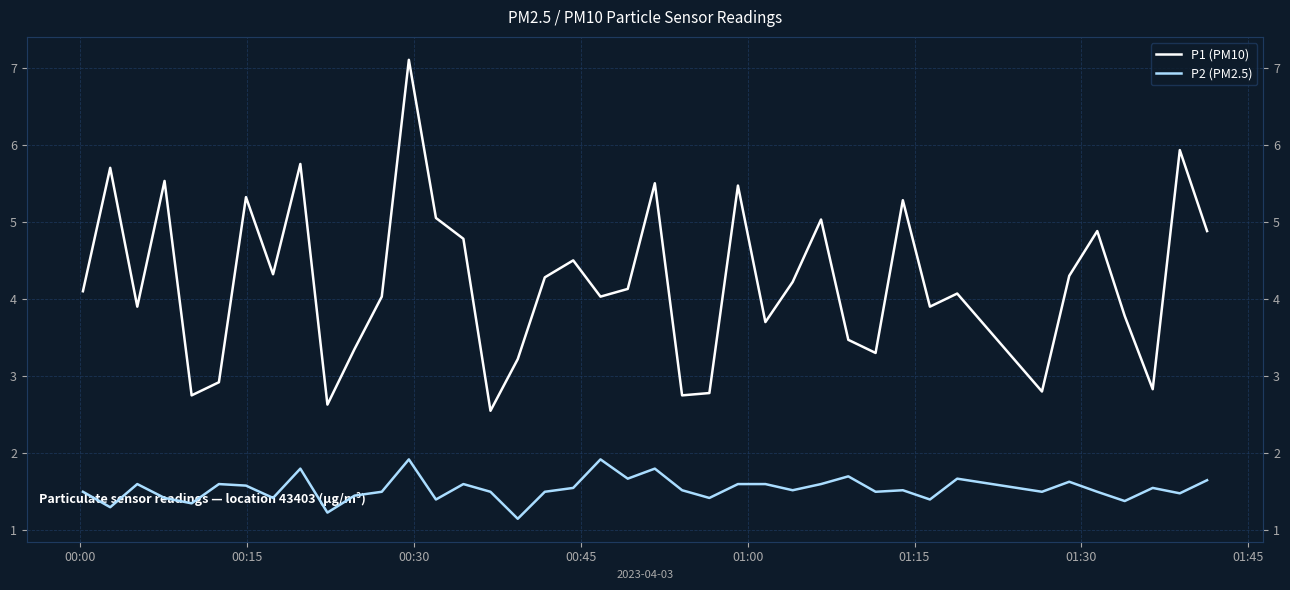

How many interior local valleys does the P2 (PM2.5) series have?

14